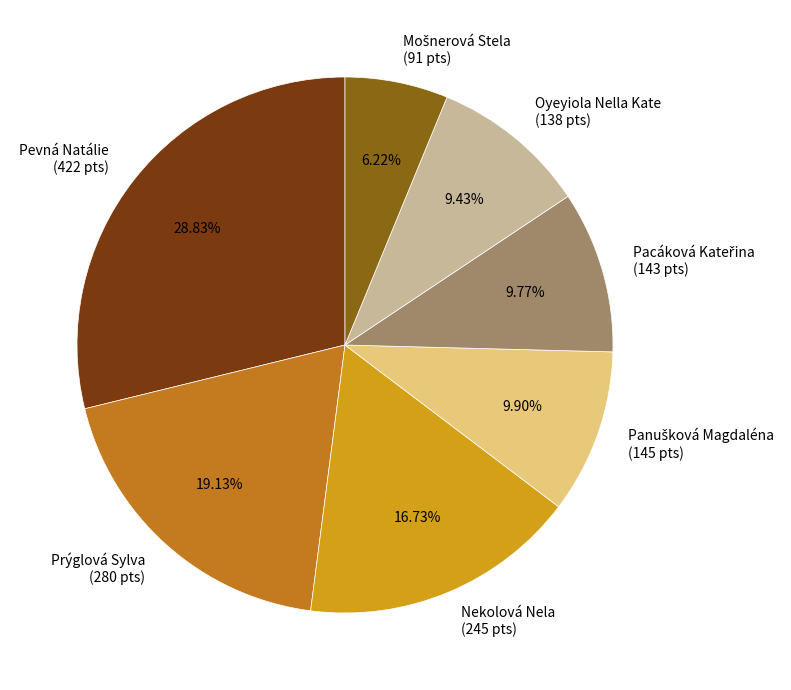

How many segments does this pie chart have?

7